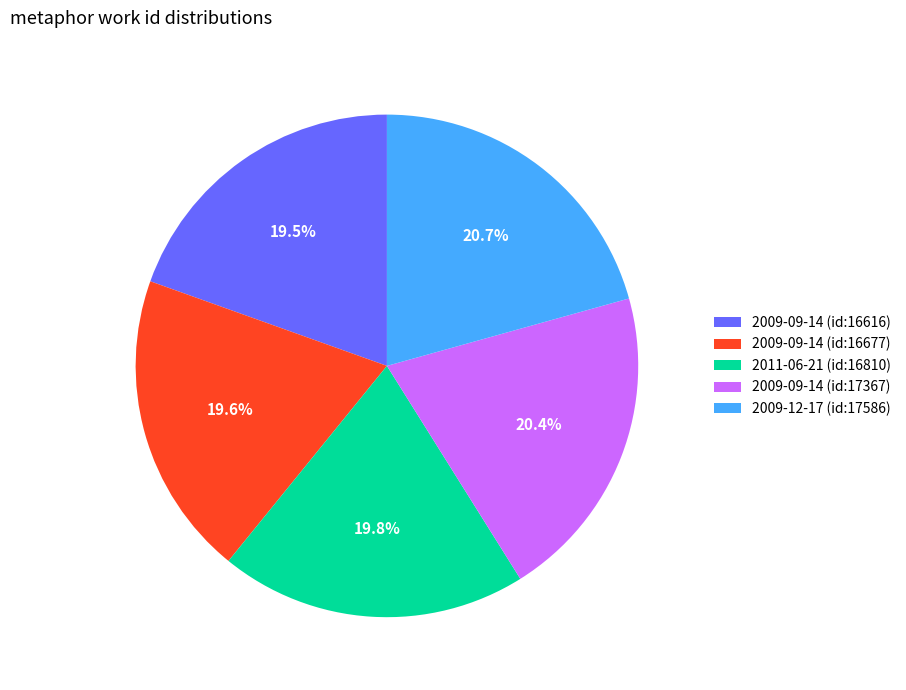

To the nearest percent, what portion does 2009-12-17 (id:17586) represent?

21%